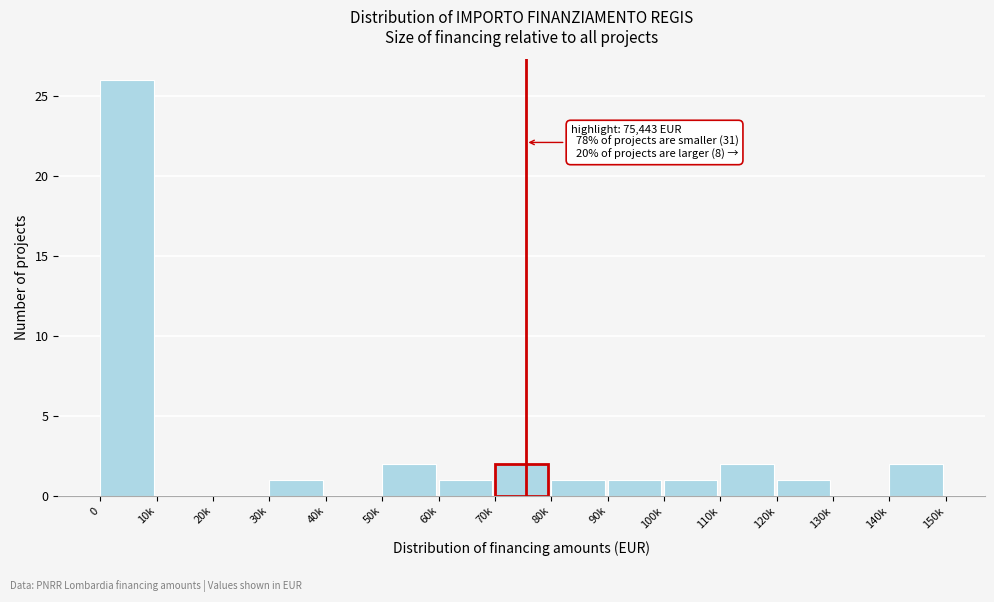

Reading left to right, transcribe all the data shown in this chart.

0=26	10k=0	20k=0	30k=1	40k=0	50k=2	60k=1	70k=2	80k=1	90k=1	100k=1	110k=2	120k=1	130k=0	140k=2